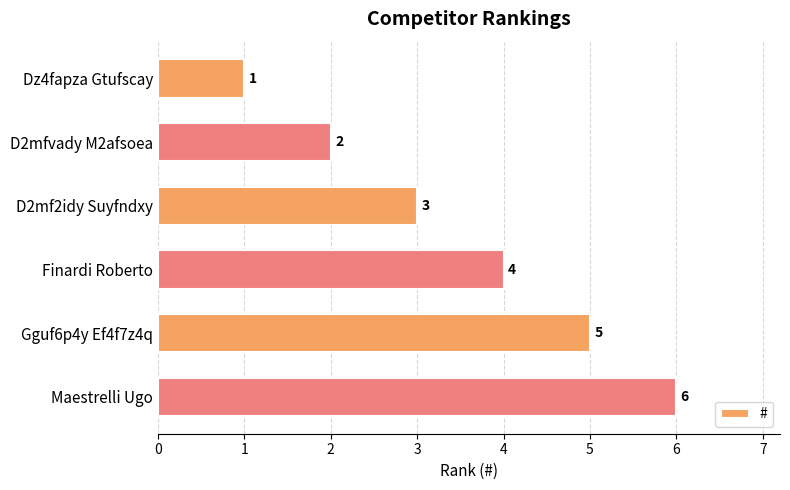

What is the difference between the second highest and second lowest values?

3